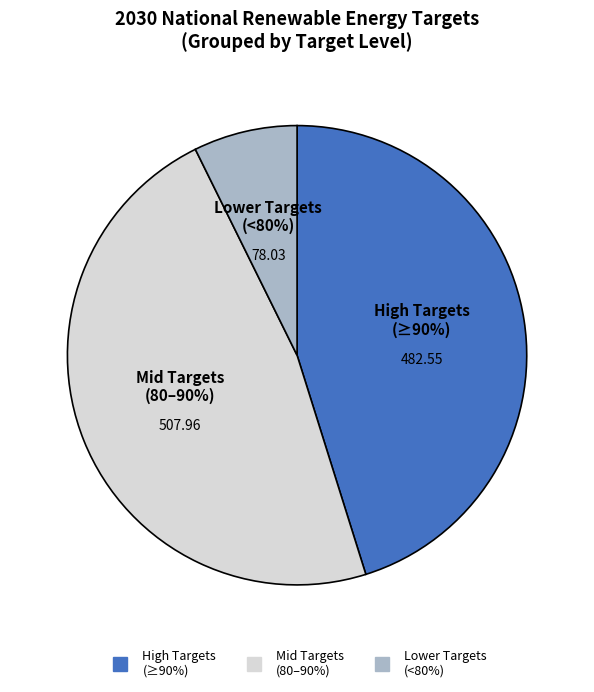

The United Kingdom slice represents 1% of the pie. True or false?

False